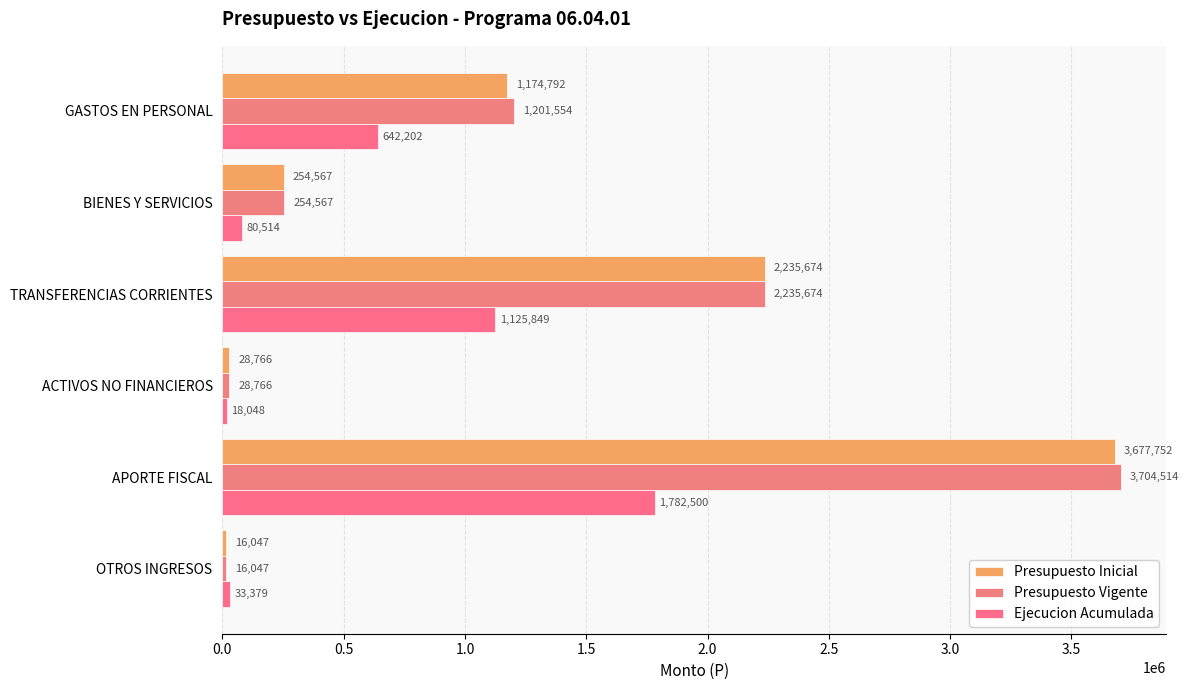

Count the number of categories in the chart.

6